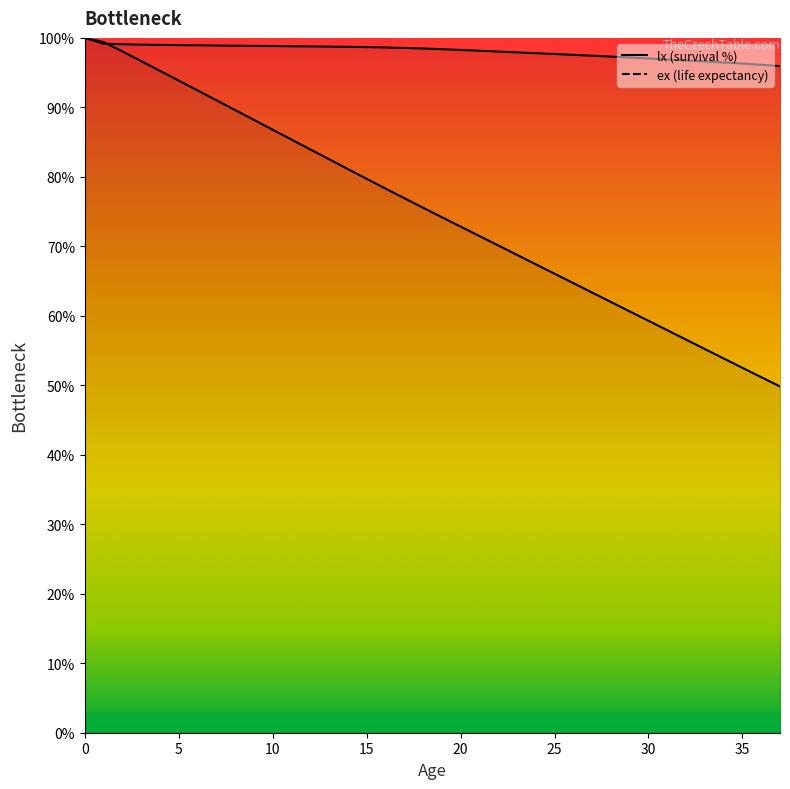

What is the total value across all series at 32?

153.3